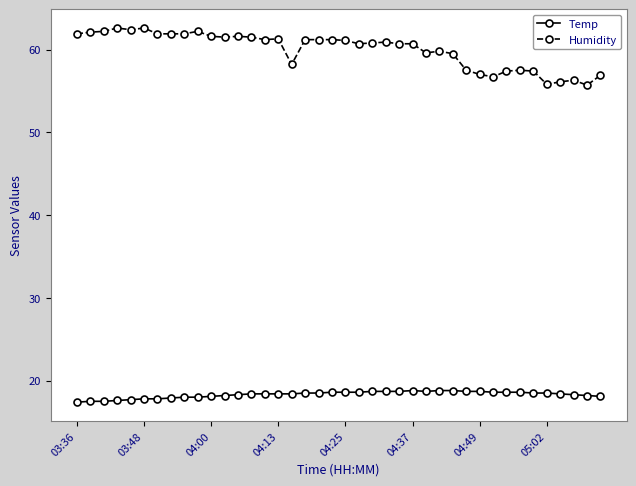

True or false: Temp and Humidity intersect in this chart.

False